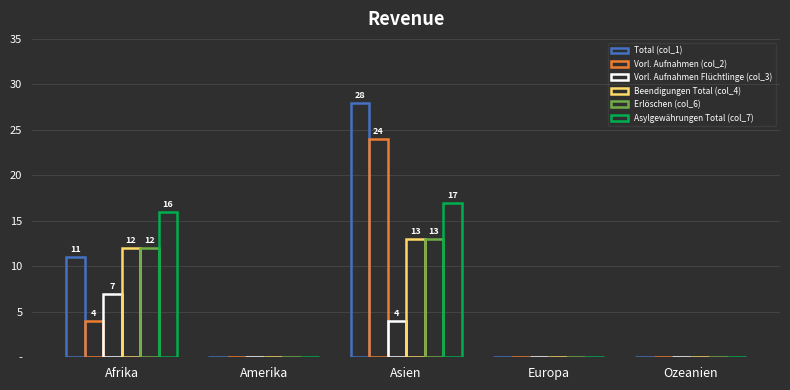

Which has a higher value, Amerika or Asien?

Asien